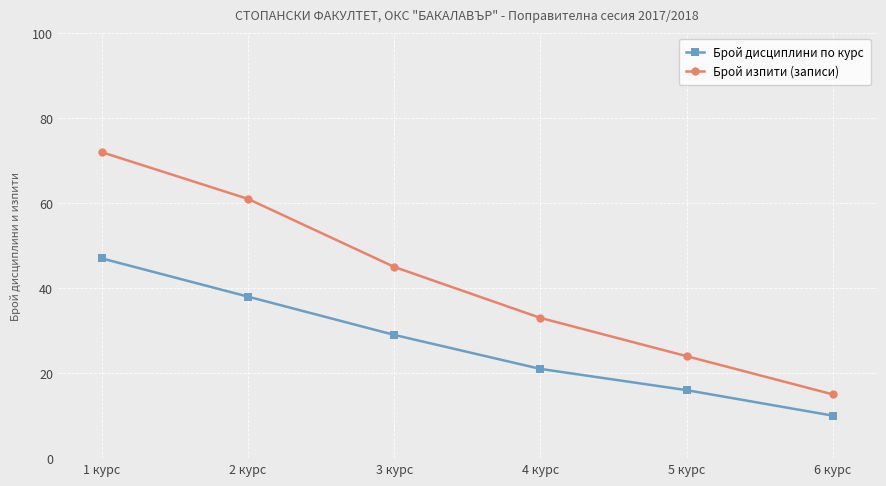

List the series in order of their overall mean, lowest first.

Брой дисциплини по курс, Брой изпити (записи)